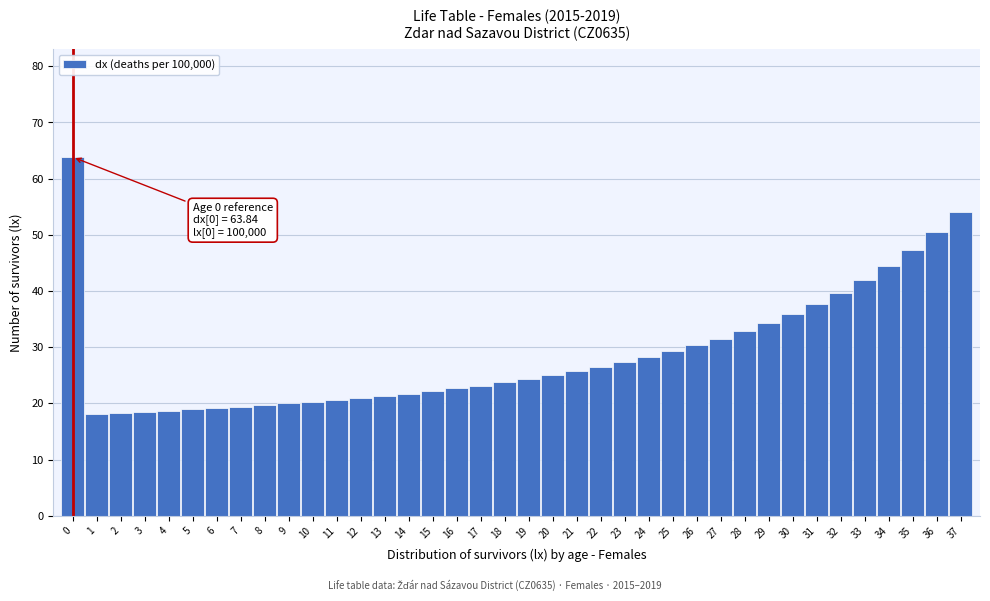

Between 4 and 15, which is larger?

15